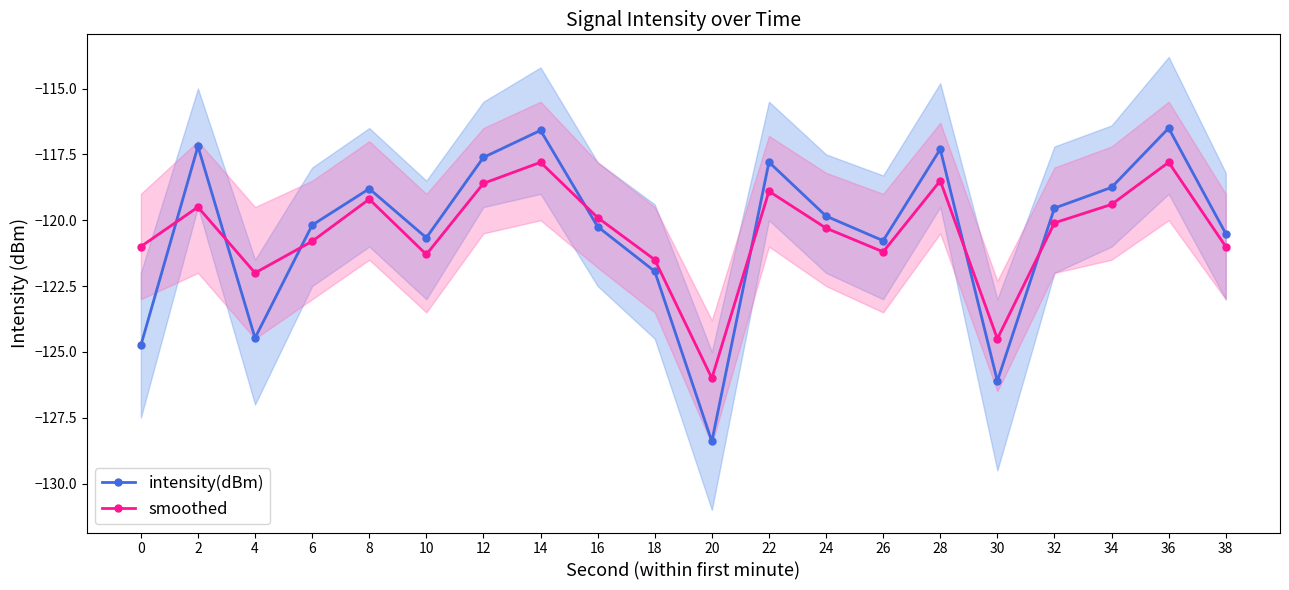

Which category has the highest value across all series?

36